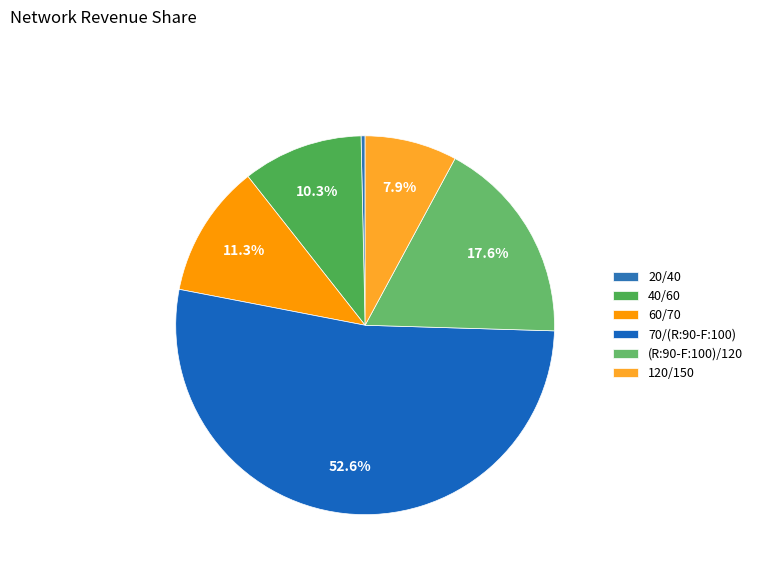

The 40/60 slice represents 10% of the pie. True or false?

True